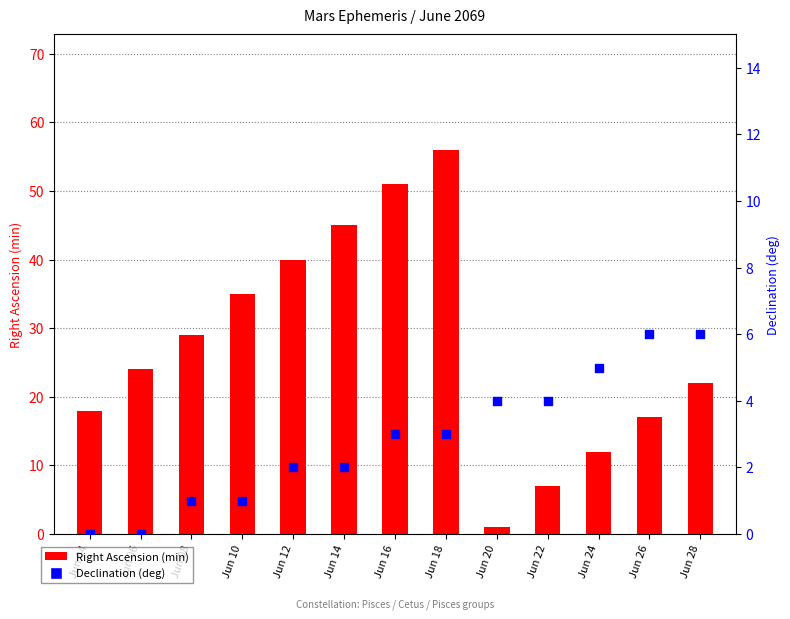

At how many categories does at least one series exceed 41?

3